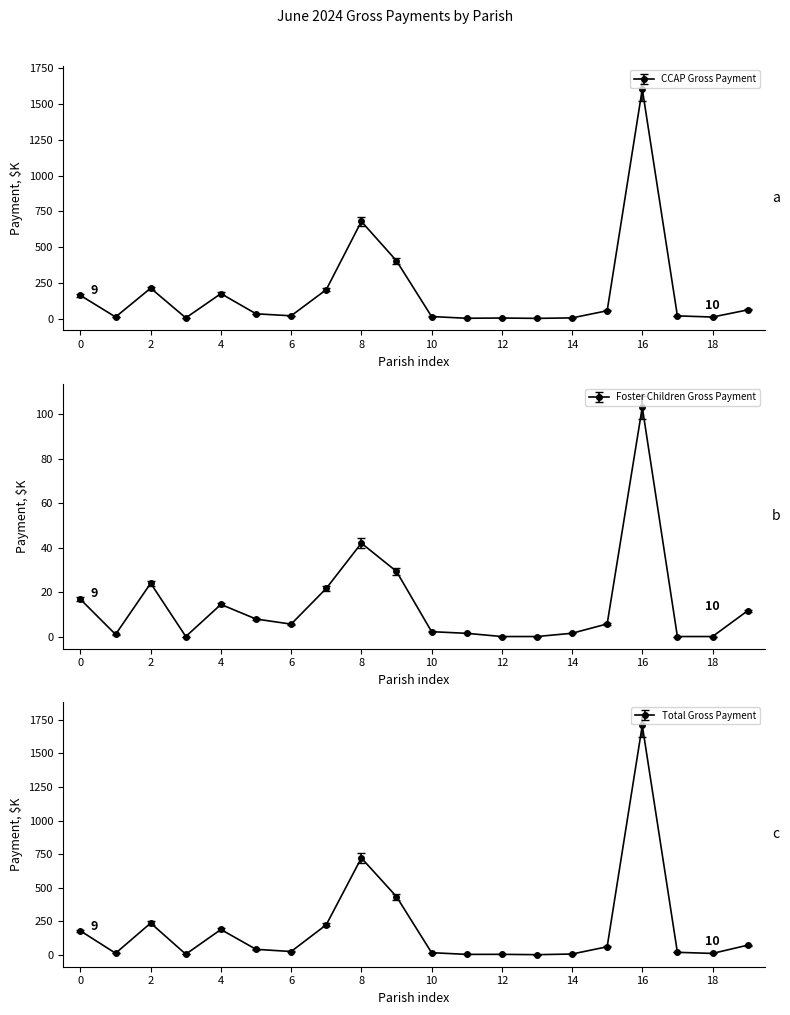

How many categories are shown in the chart?

20